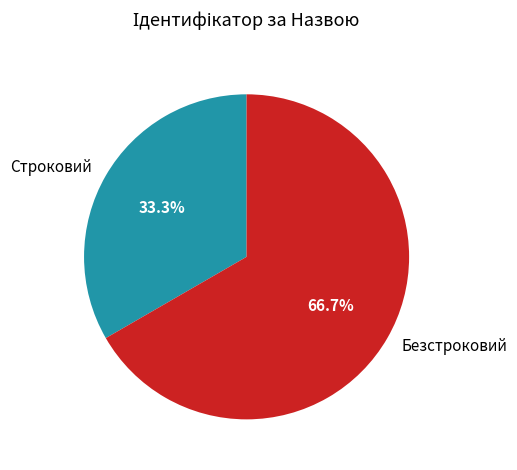

Rank the categories by value from highest to lowest.

Безстроковий, Строковий